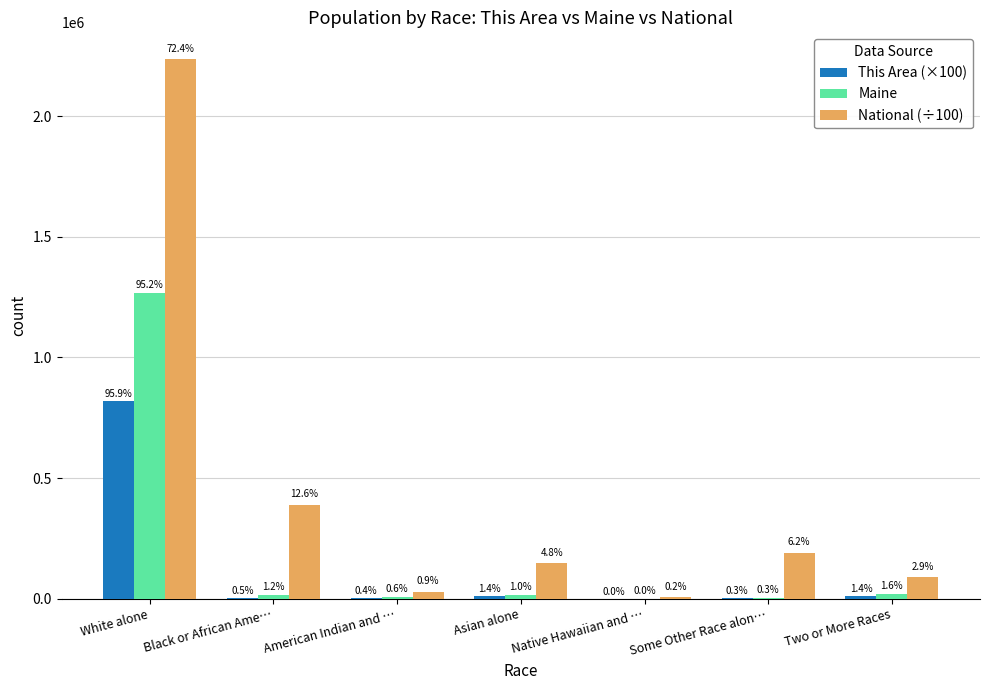

What are all the series names shown in the legend?

This Area (×100), Maine, National (÷100)